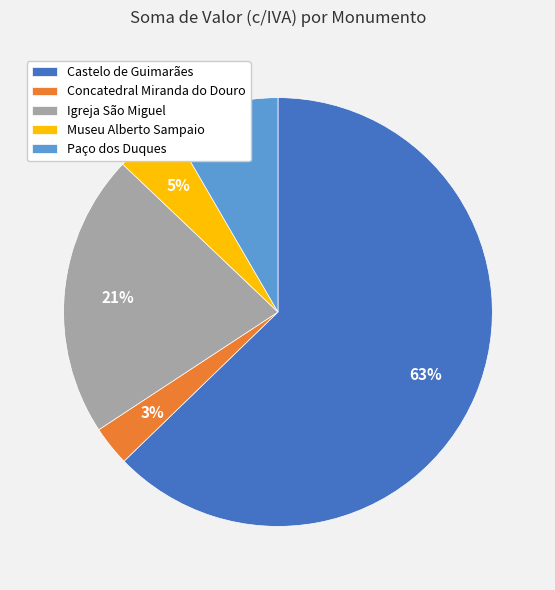

Rank the categories by value from lowest to highest.

Concatedral Miranda do Douro, Museu Alberto Sampaio, Paço dos Duques, Igreja São Miguel, Castelo de Guimarães